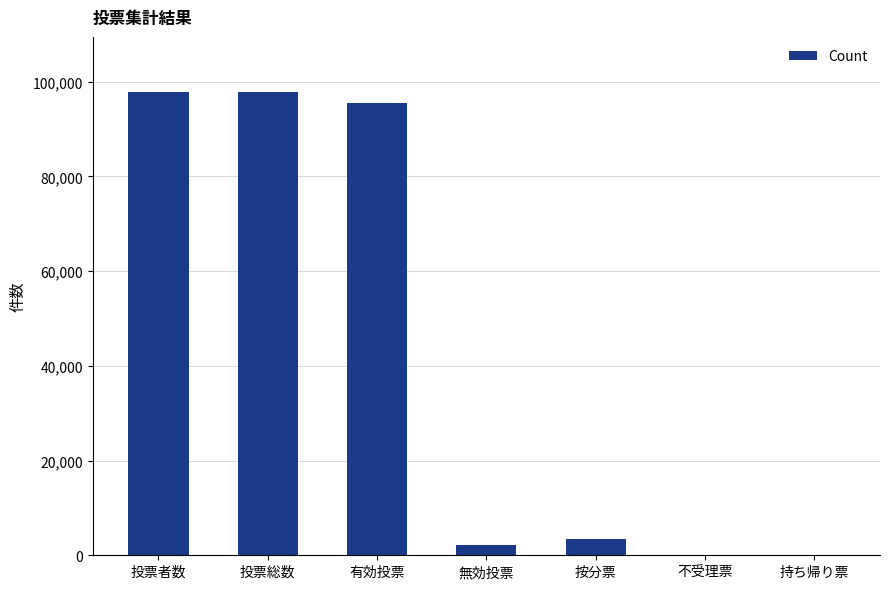

True or false: the data shows 3399 at 按分票.

True